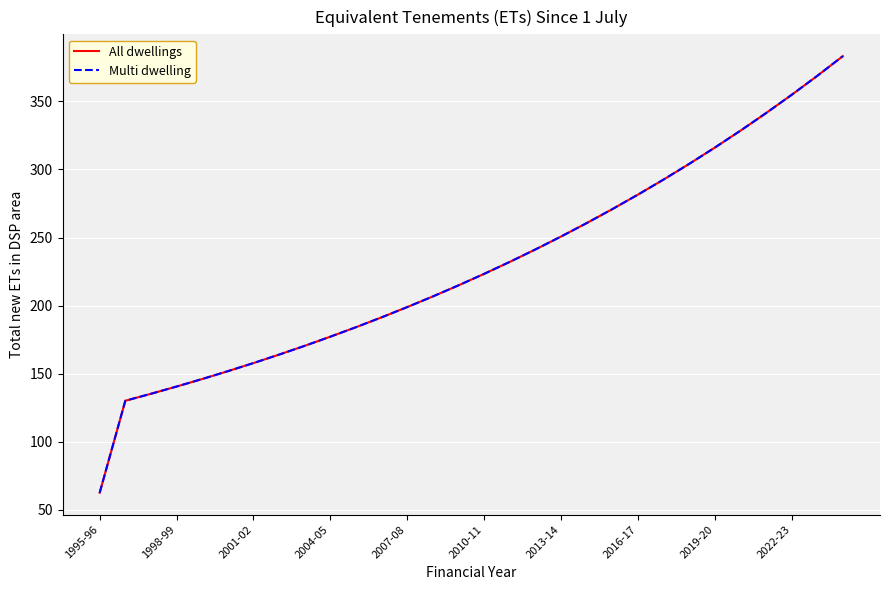

True or false: All dwellings and Multi dwelling intersect in this chart.

False